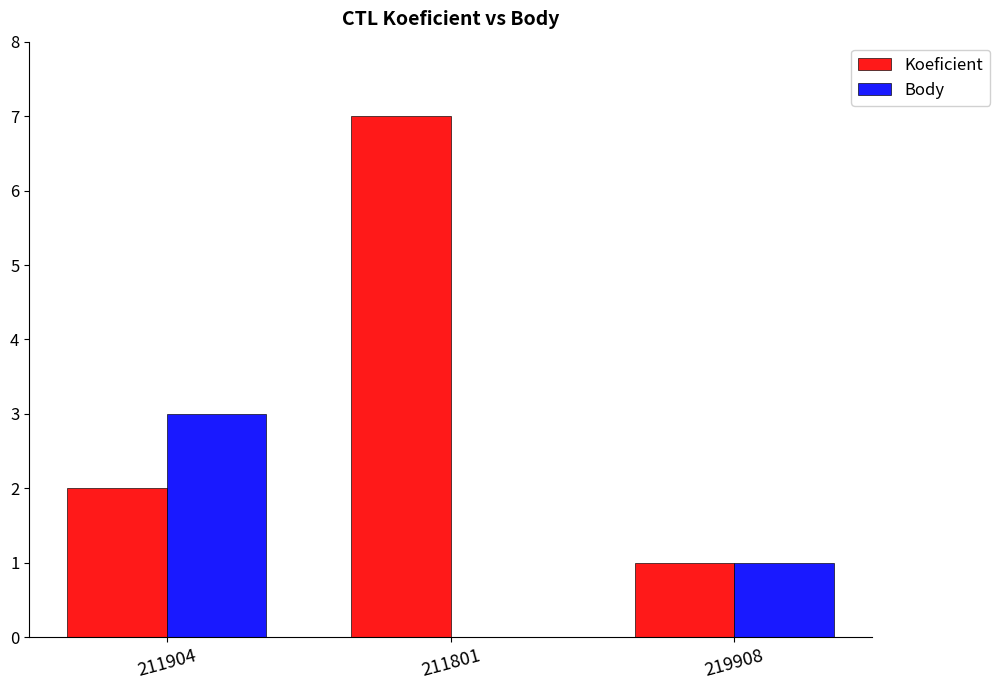

The Koeficient series shows 0 at 219908. True or false?

False